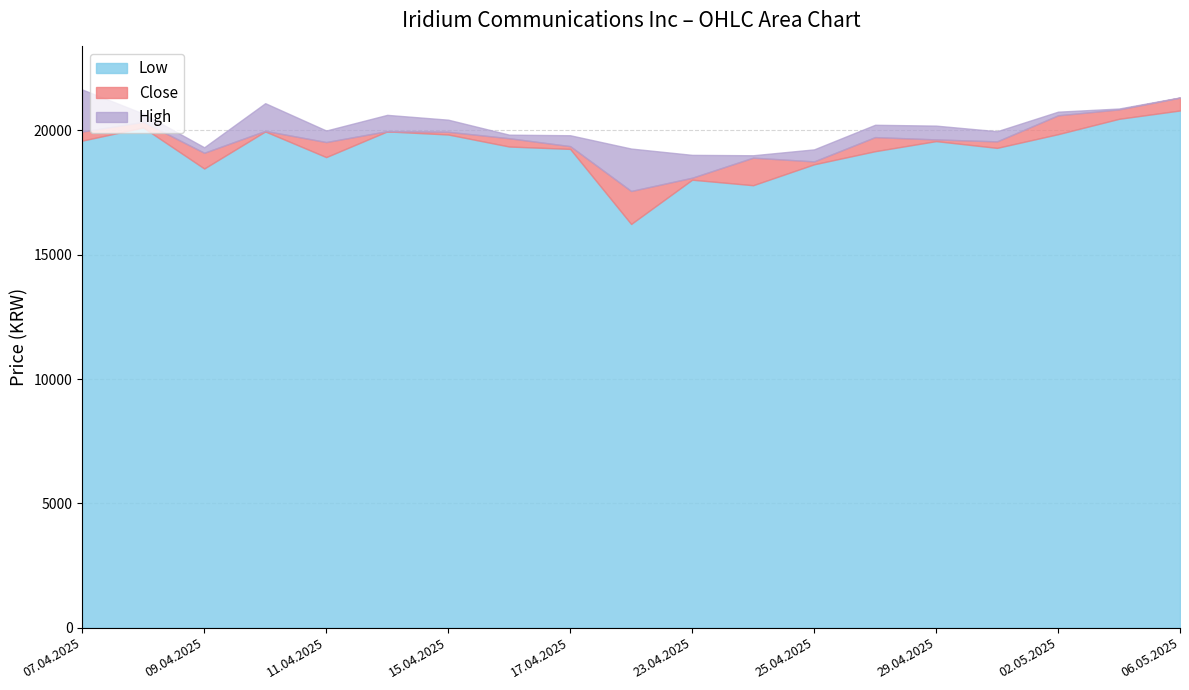

Is it true that Low equals 33229 at 11.04.2025?

False